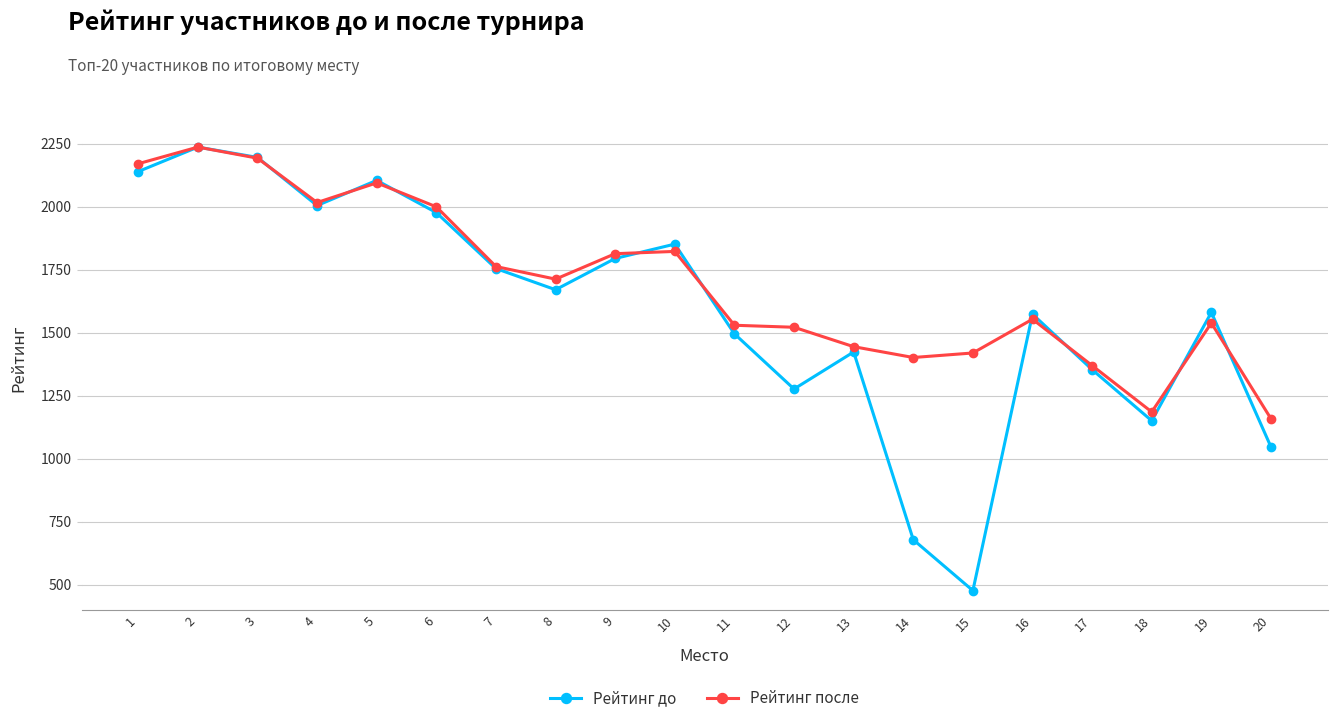

What is the minimum value shown in the chart?

476